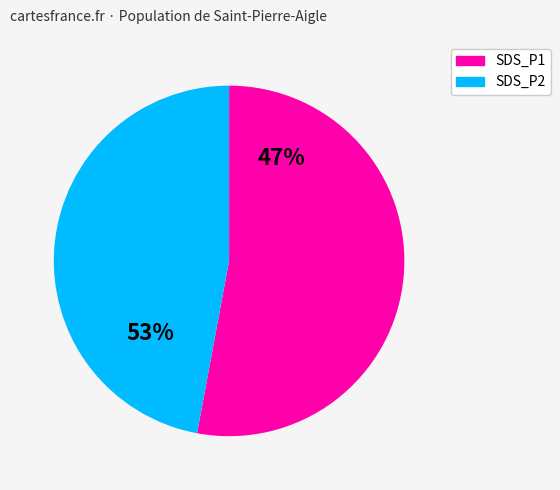

Is -56 the majority of the pie?

No